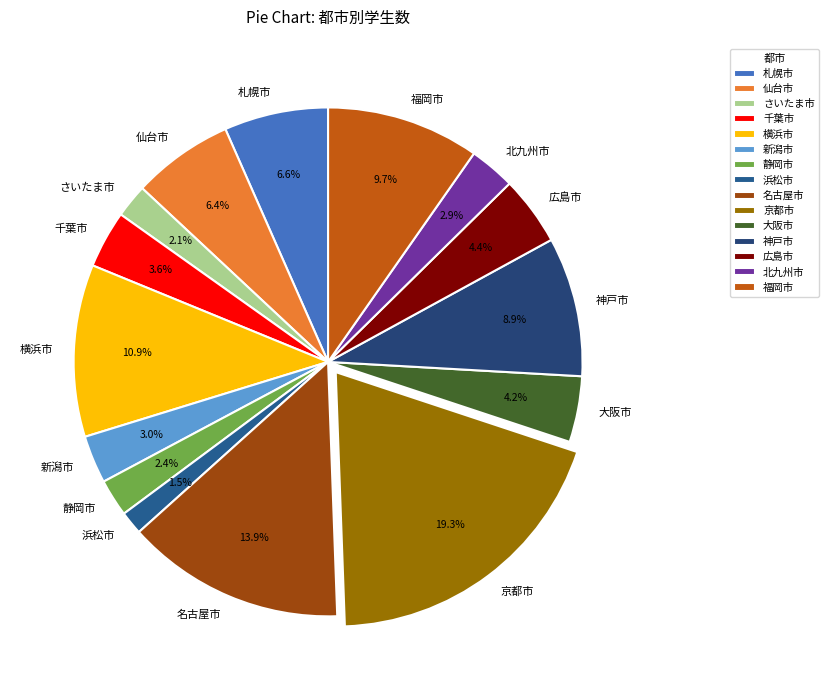

To the nearest percent, what is the difference between the 北九州市 and 福岡市 slice percentages?

7%